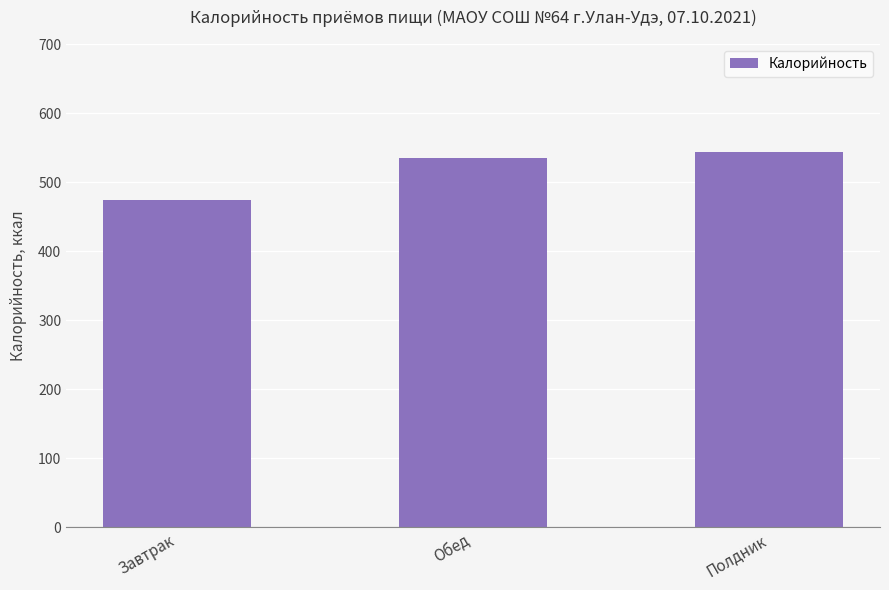

At which category does the chart reach its peak across all series?

Полдник